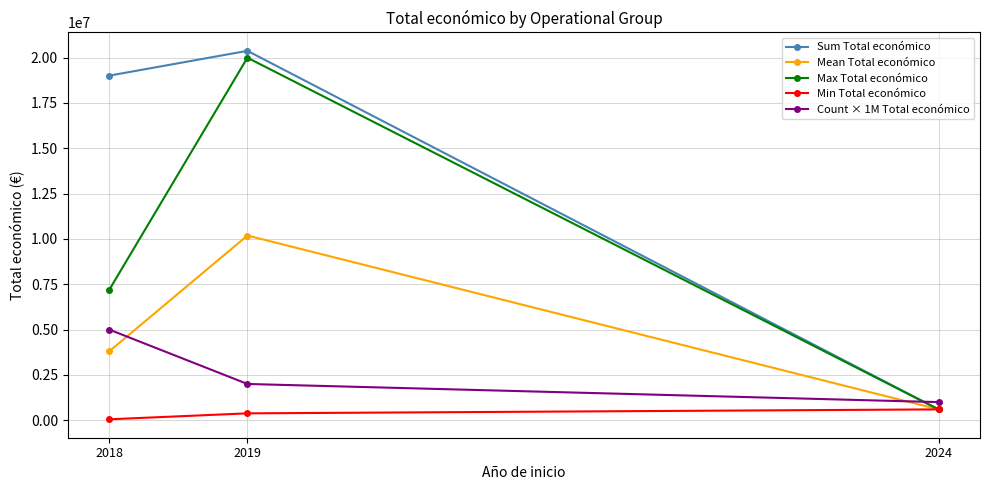

Which series has the largest range (max minus min)?

Sum Total económico